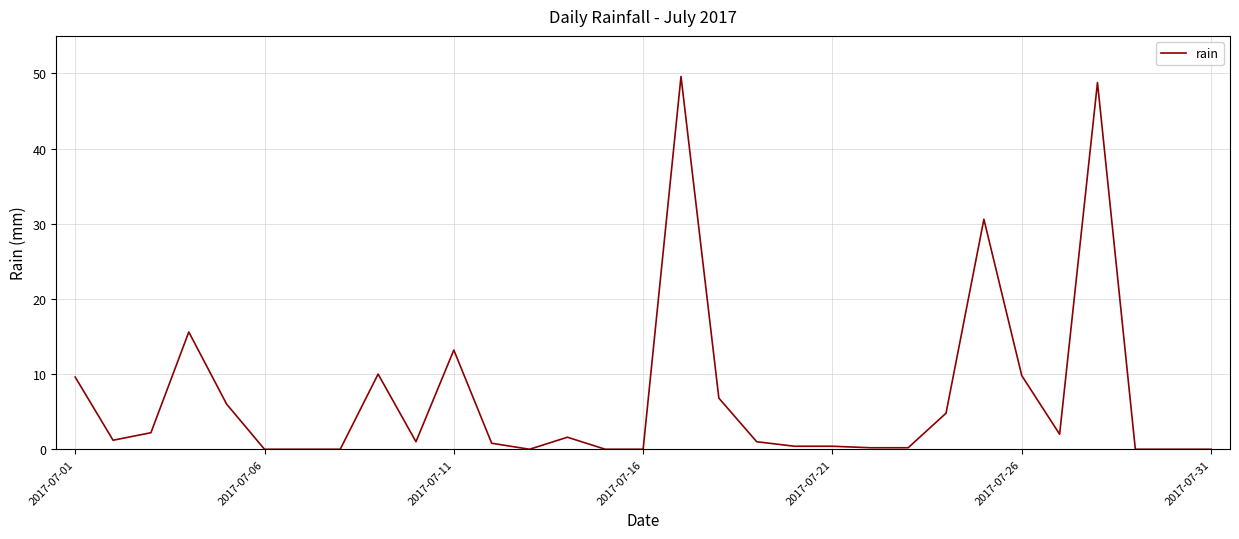

What is the difference between the maximum and minimum values?

49.6